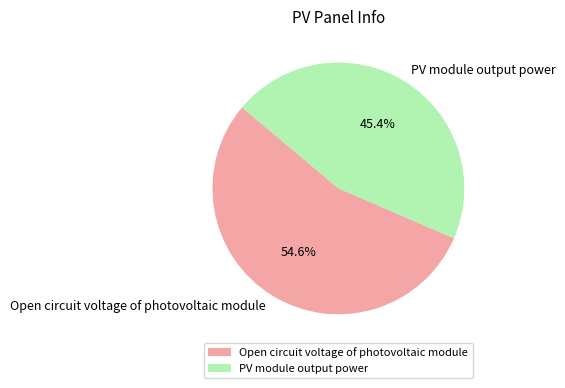

How many slices are in this pie chart?

2